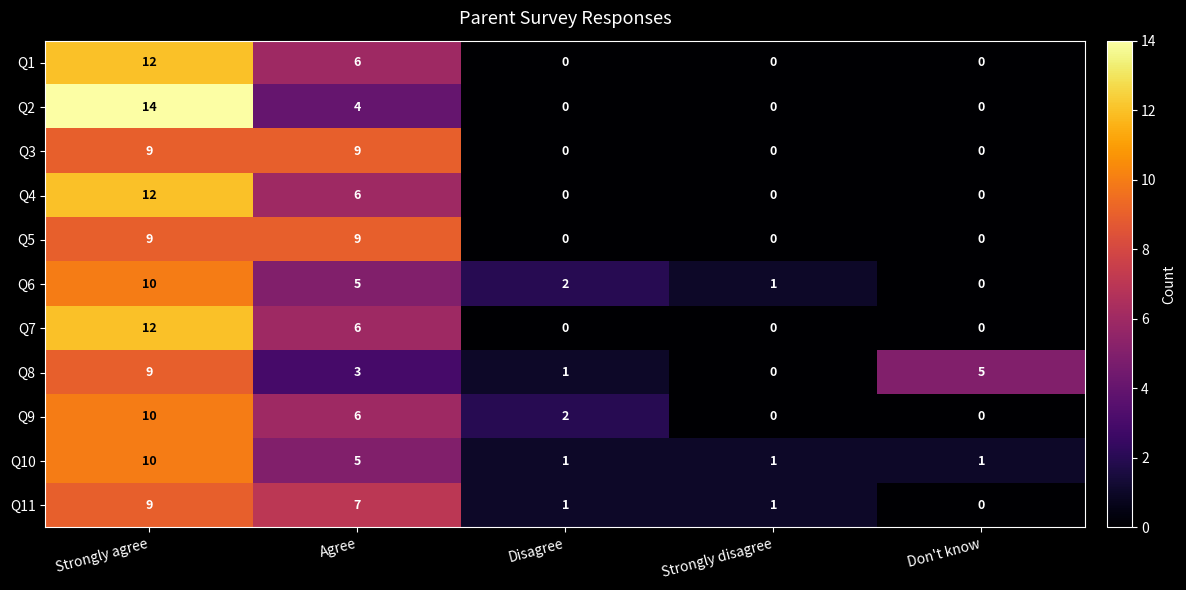

What is the sum of the Q1 values at Don't know and Strongly agree?

12